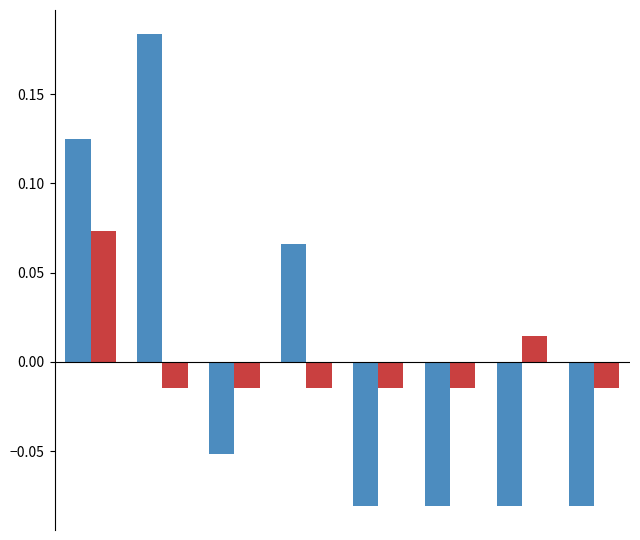

How many groups of bars are there?

8